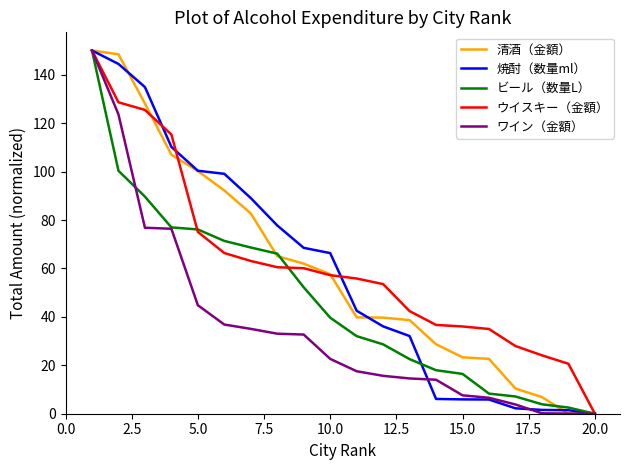

What is the highest value of the ビール（数量L） series?

150.0